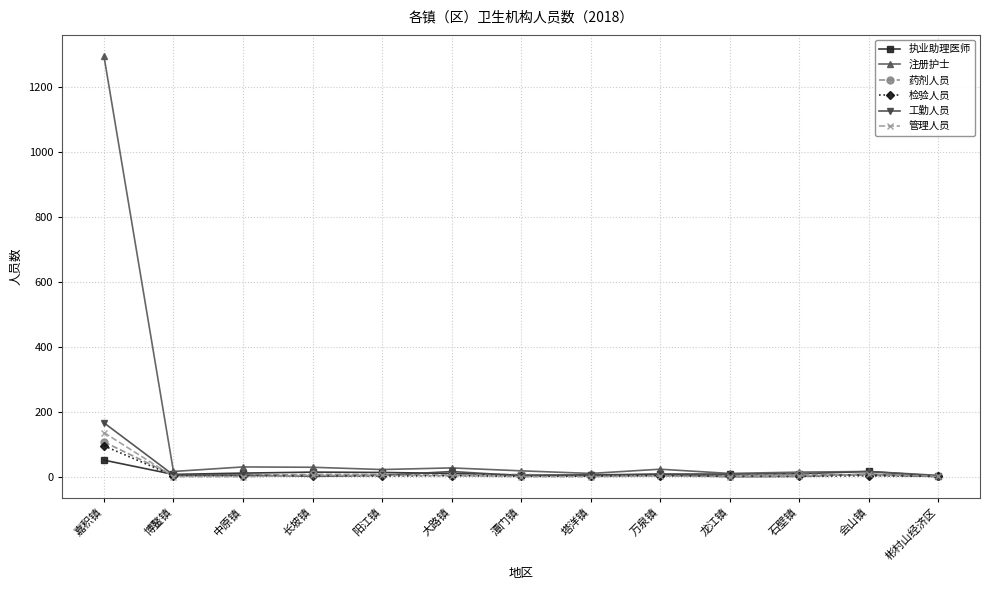

What is the maximum value for 药剂人员?

107